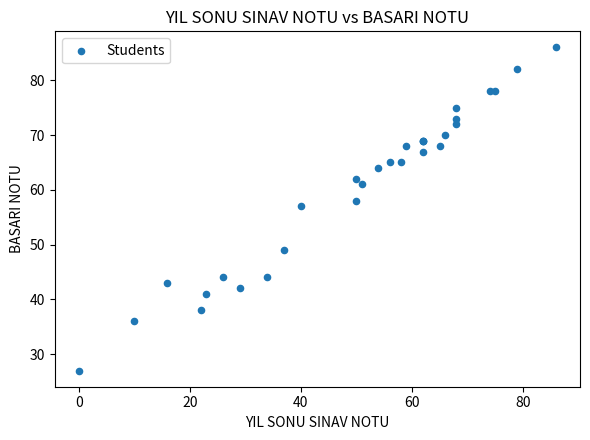

What Y value in the scatter plot is closest to 56?

57